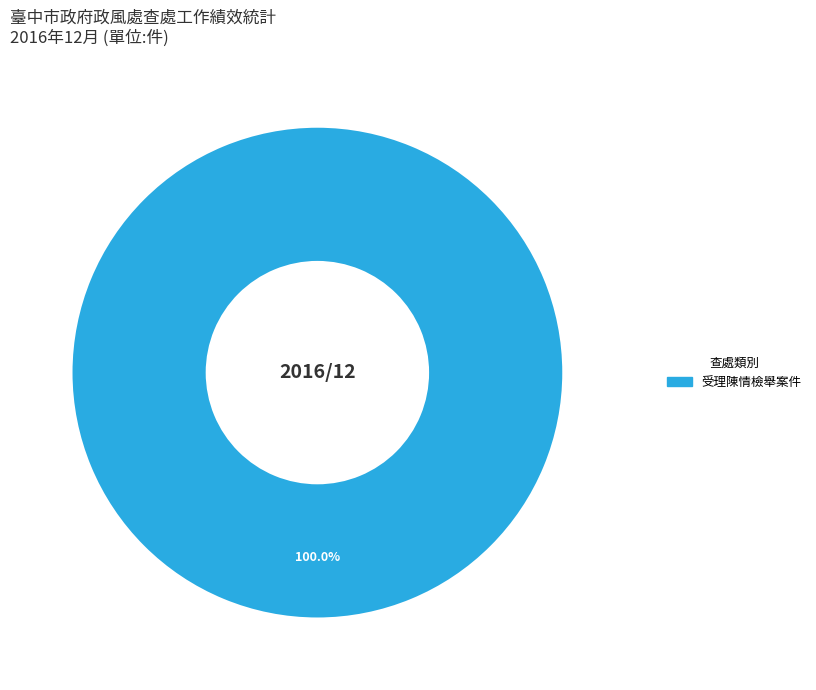

To the nearest percent, what portion does 受理陳情檢舉案件 represent?

100%